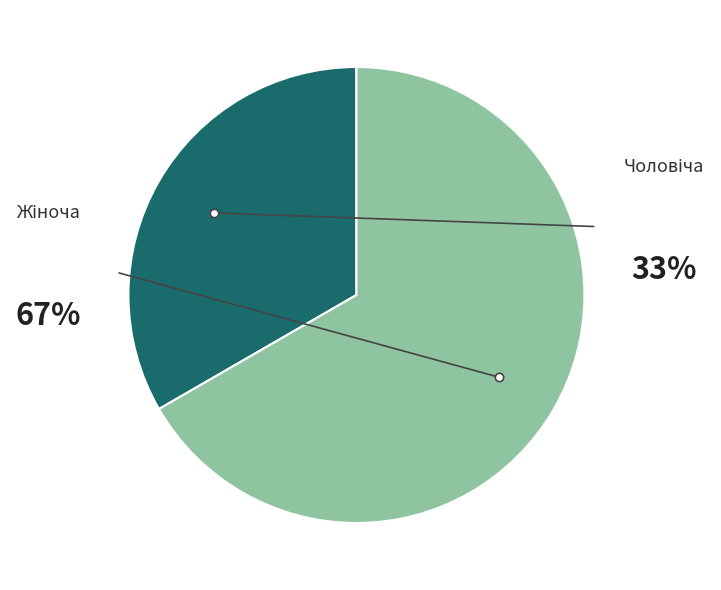

To the nearest percent, what is the average slice percentage?

50%